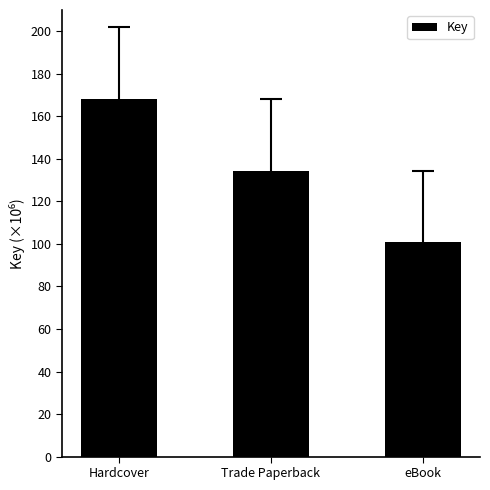

The chart shows a value of 84.8 at Trade Paperback. True or false?

False